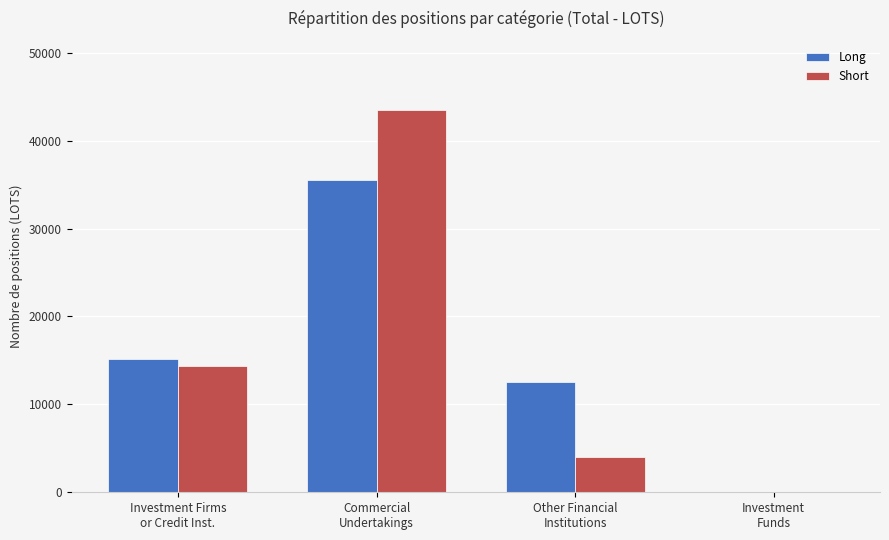

Which series has the largest range (max minus min)?

Short